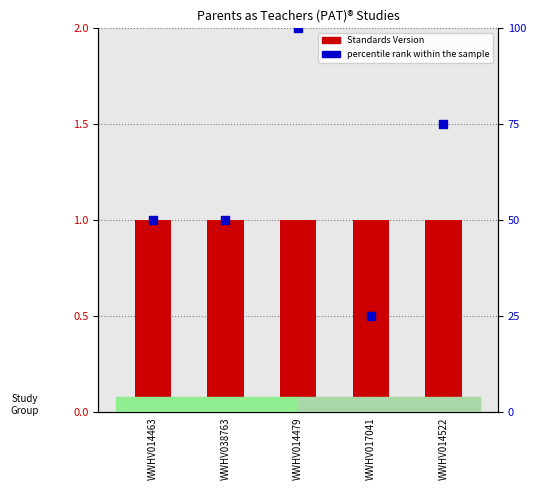

Which series has the widest spread of Y values?

percentile rank within the sample